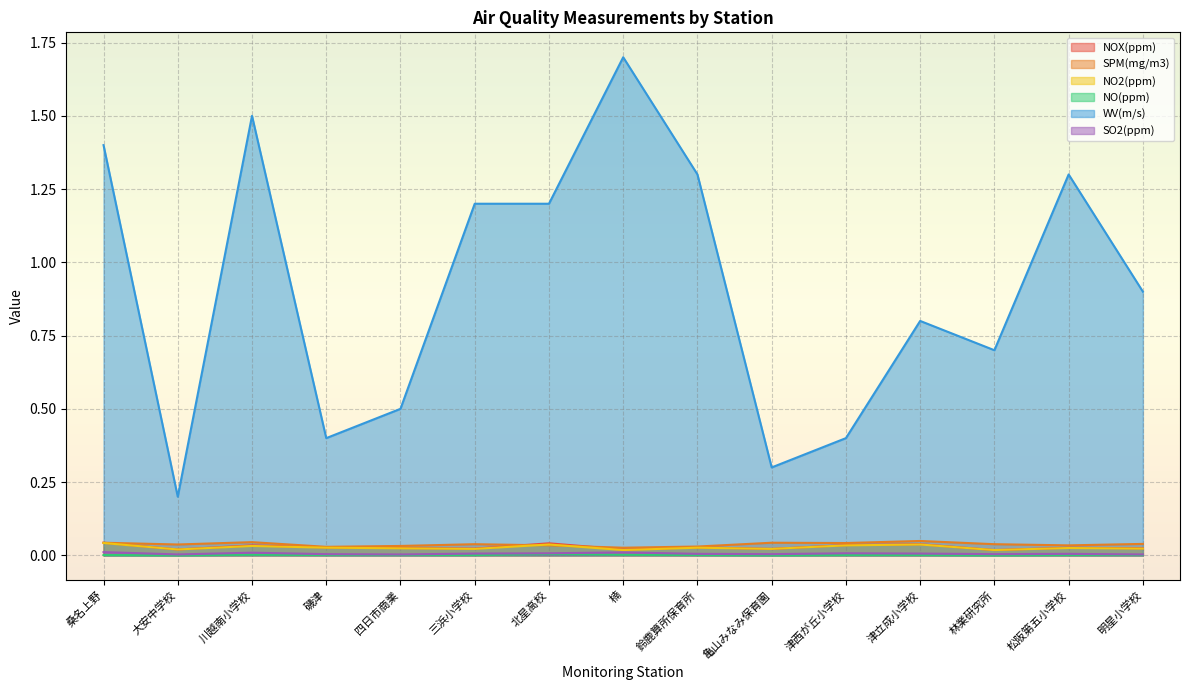

At which category is the sum across all series the highest?

楠